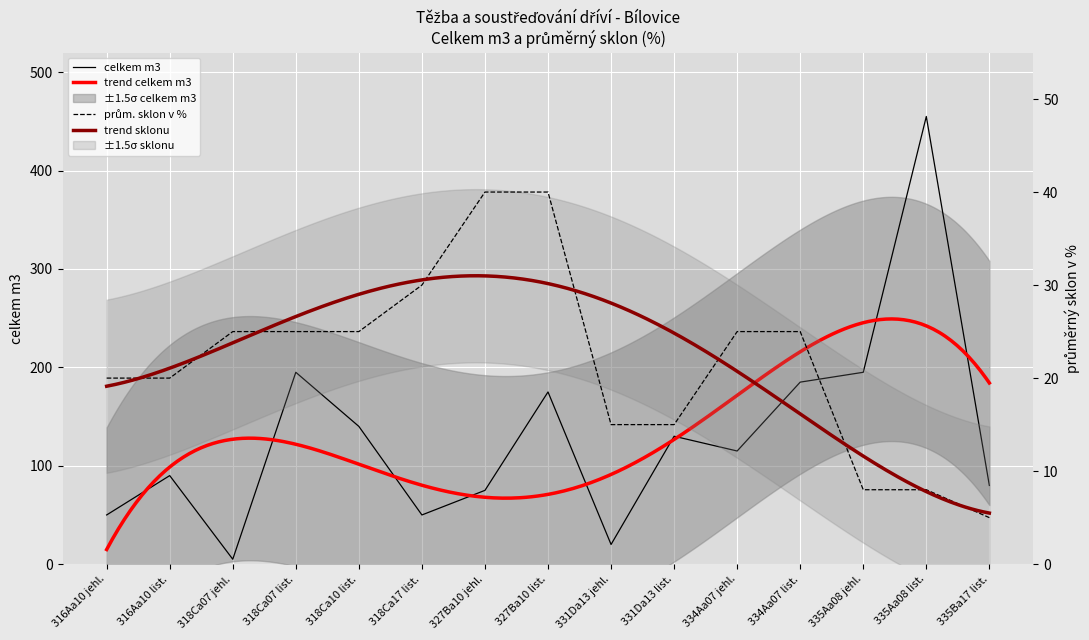

What is the label of the 7th point from the right?

331Da13 jehl.